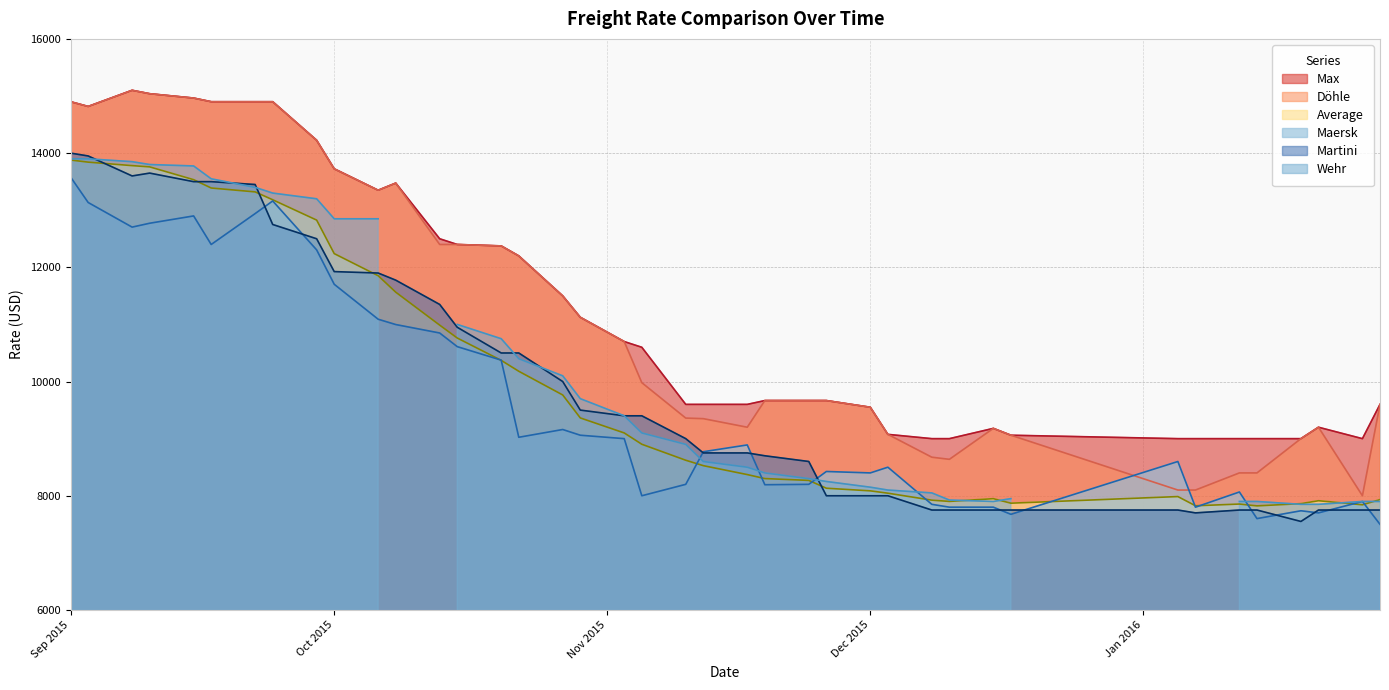

At how many categories does at least one series exceed 9195?

29